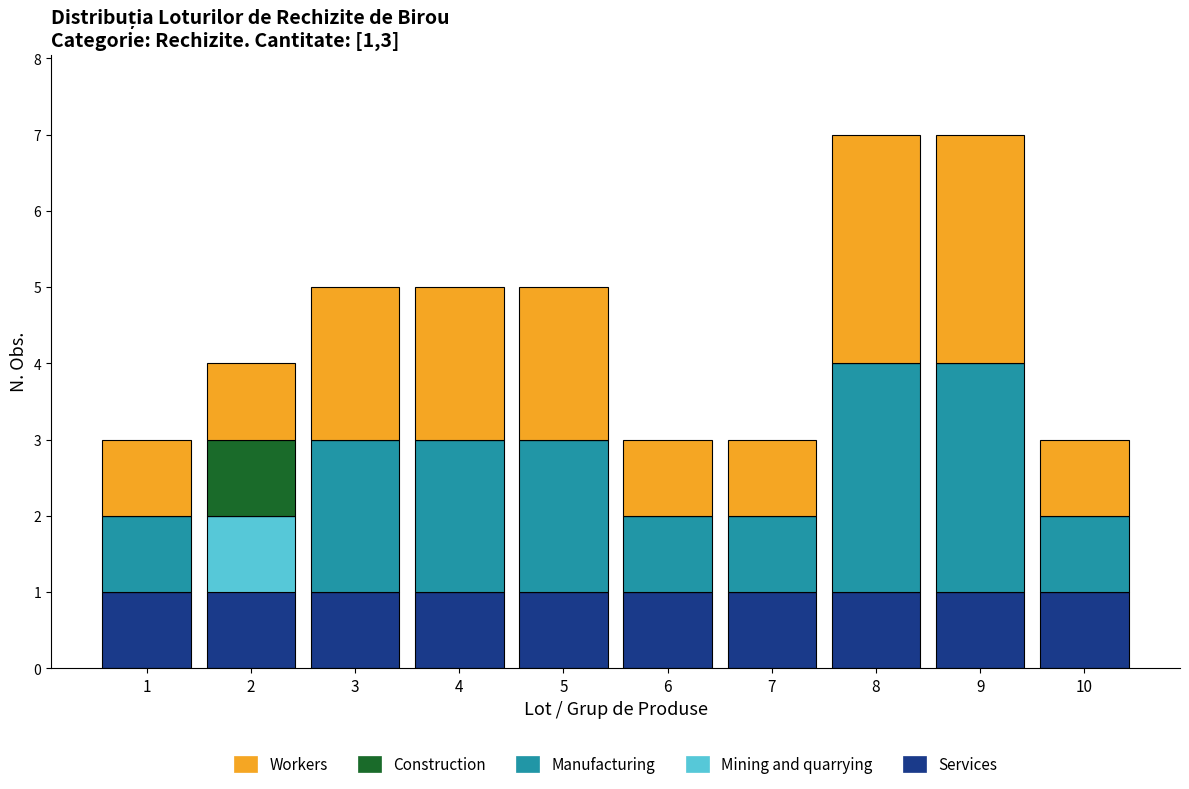

Is it true that Services equals 1 at 8?

True